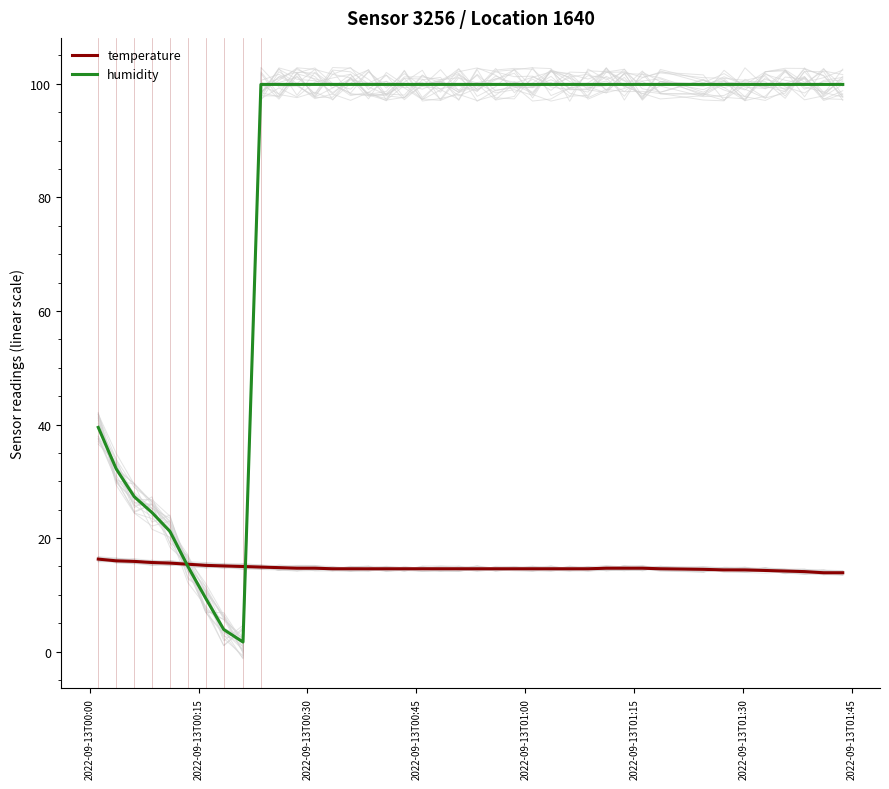

What is the value of the humidity point at the 16th from the left?

99.9